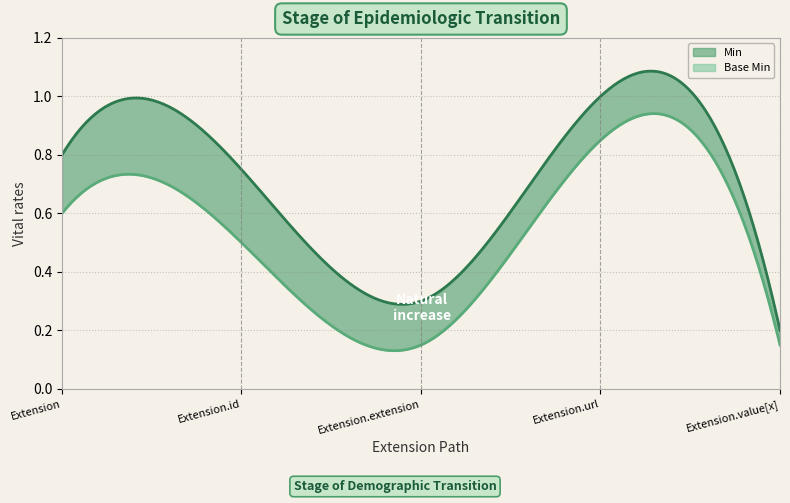

How many lines are shown in the chart?

2